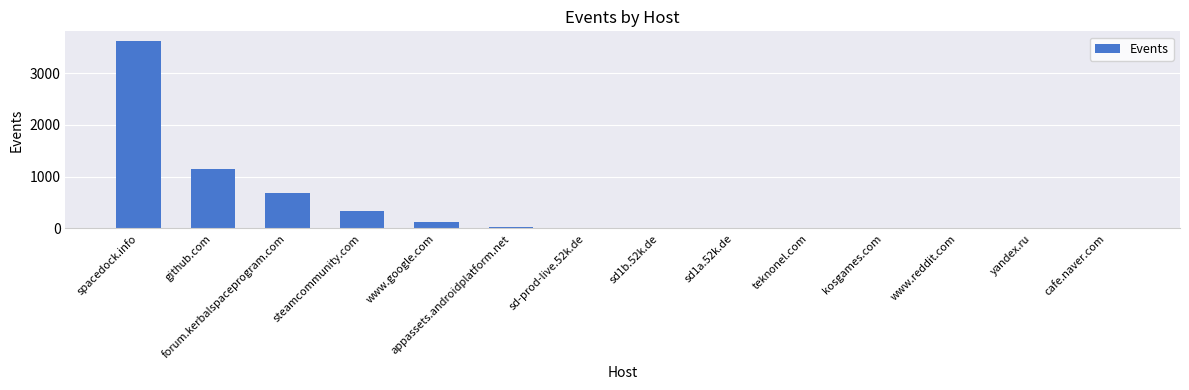

Which has a higher value, yandex.ru or spacedock.info?

spacedock.info